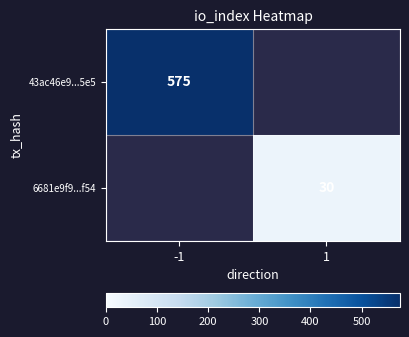

Is the value of 6681e9f9...f54 at 1 greater than the value of 43ac46e9...5e5 at -1?

No